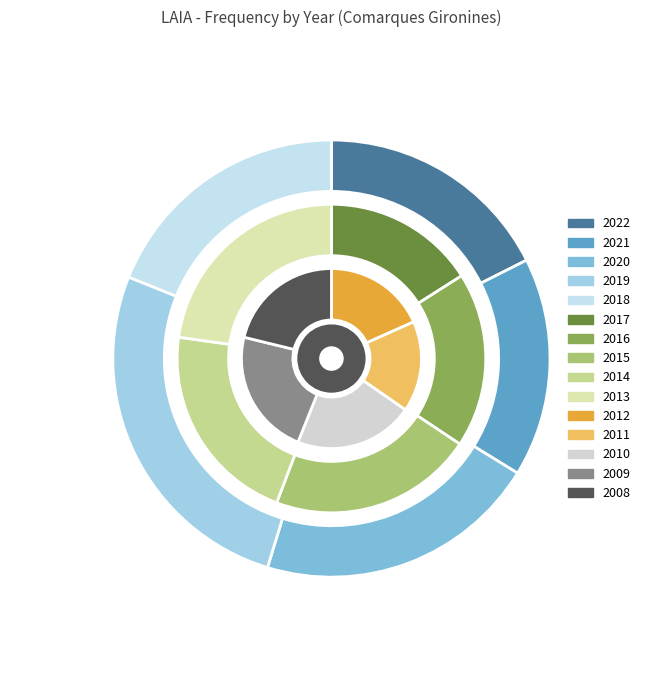

How many segments does this pie chart have?

15